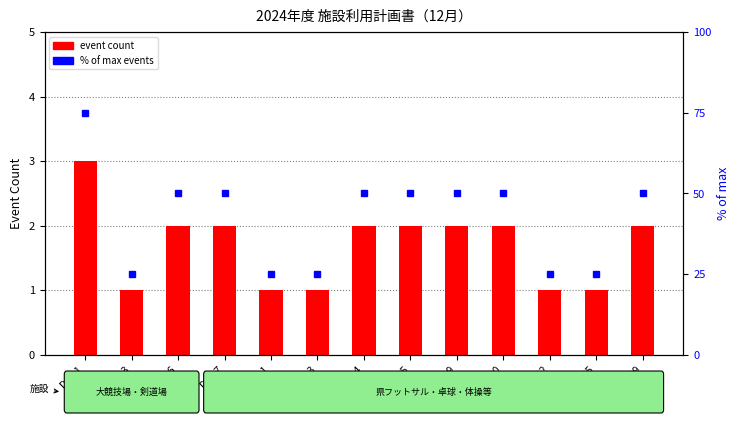

Are the bars horizontal?

No